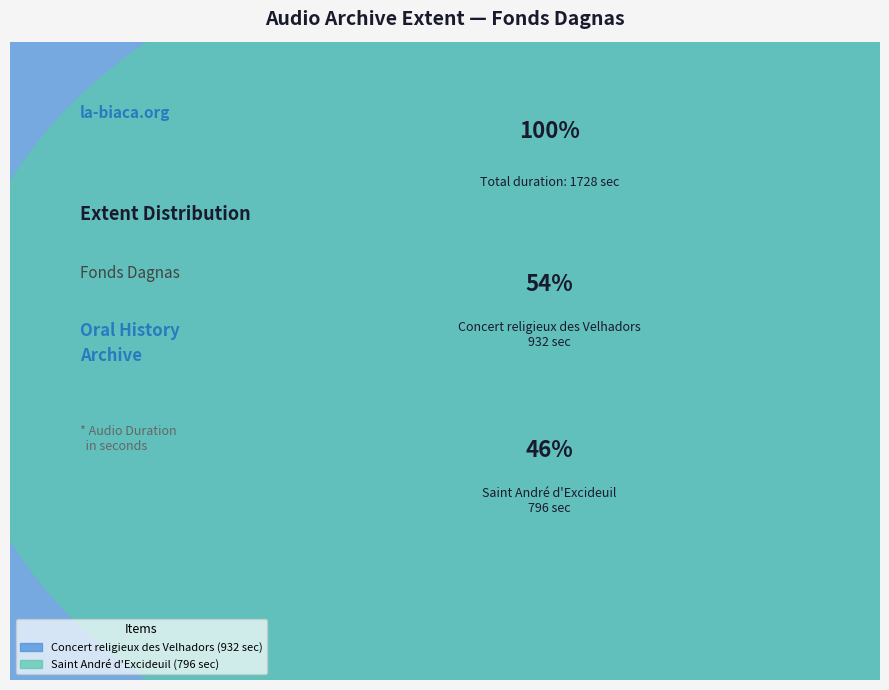

To the nearest percent, what portion does Concert religieux des Velhadors represent?

54%